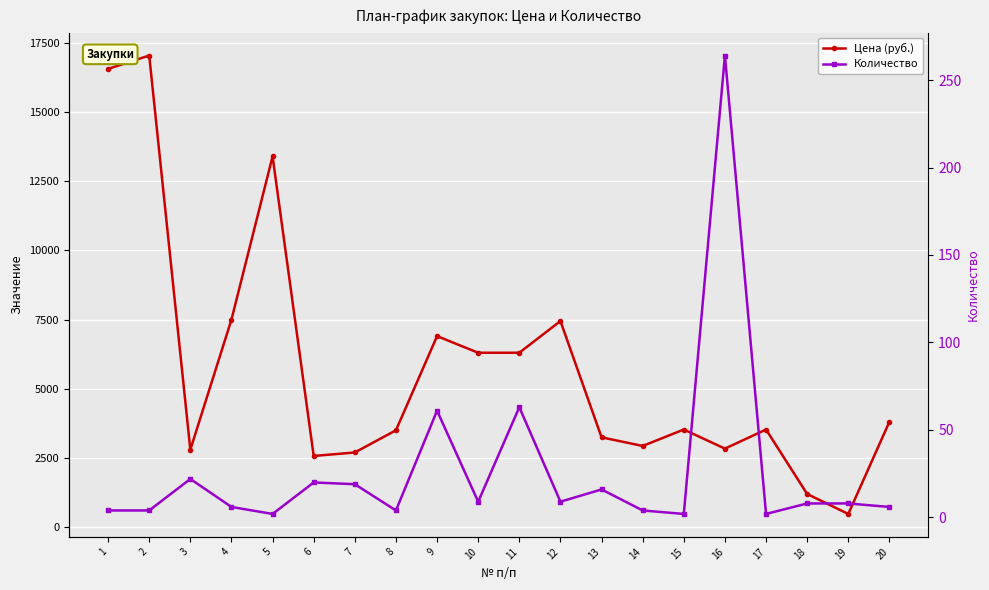

Which has a higher value, 4 or 12?

4